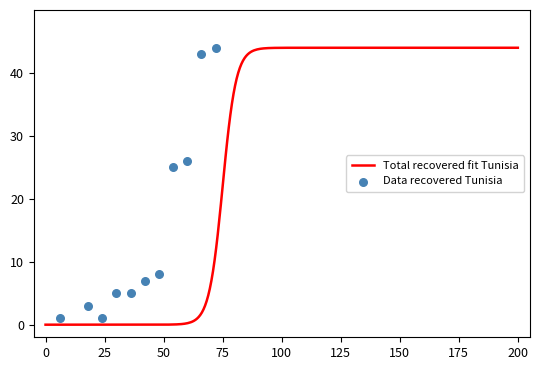

Which series reaches the maximum Y coordinate?

Total recovered fit Tunisia